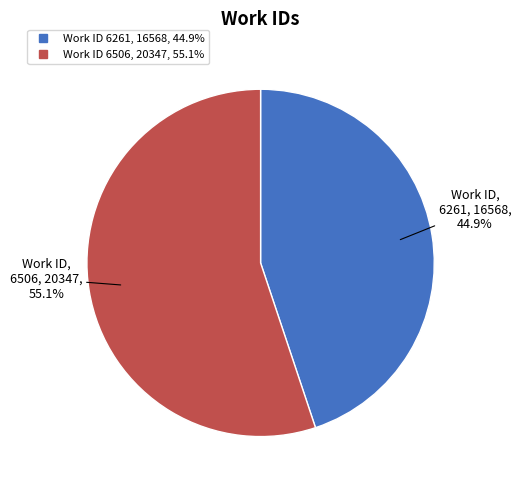

Is there a majority slice in this chart?

Yes